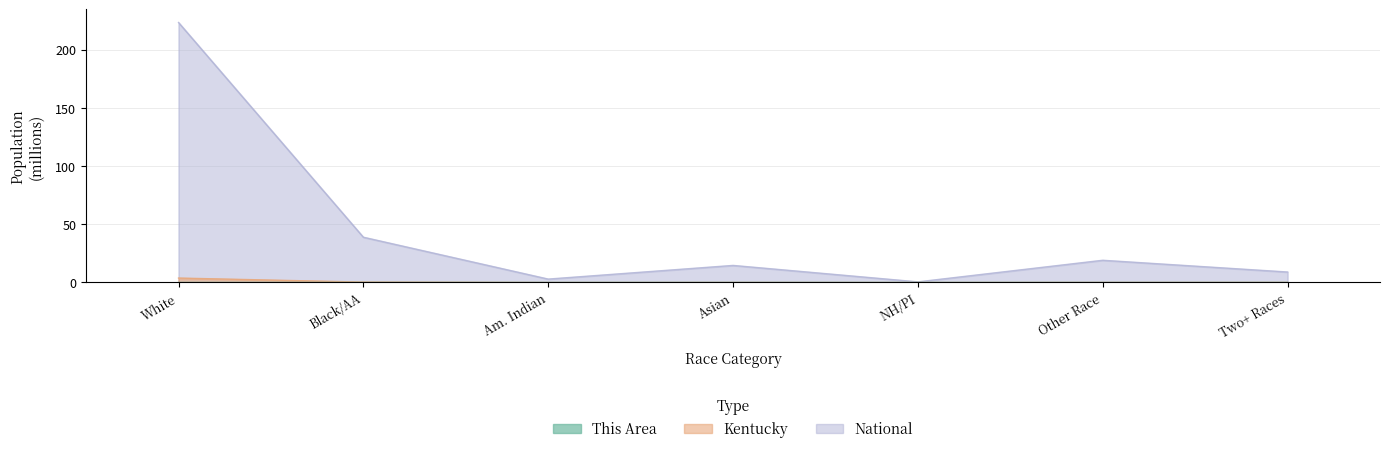

Which series has the largest total across all categories?

National